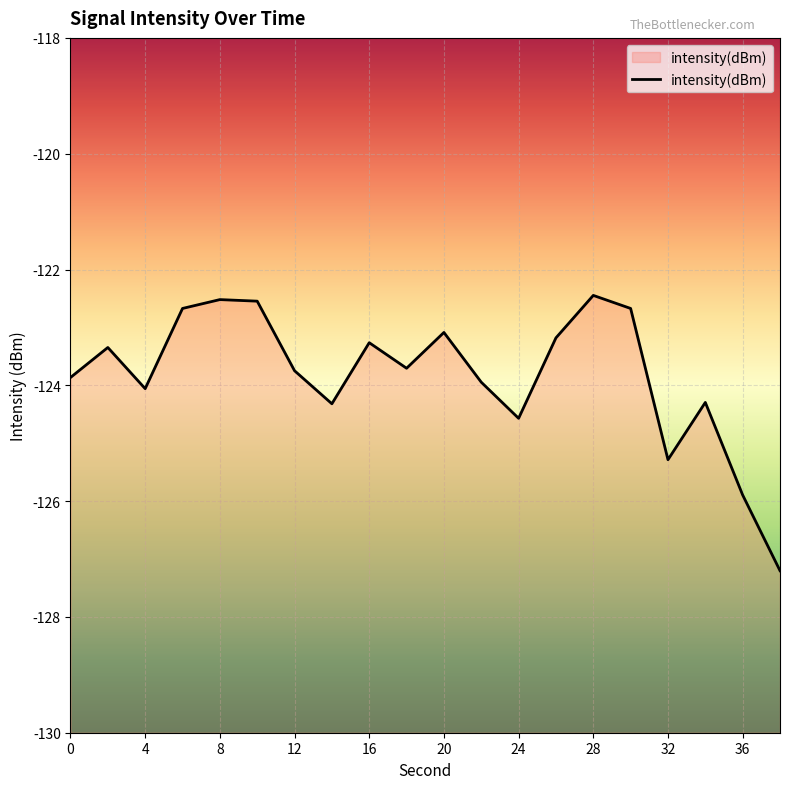

What value does the data have at 18?

-123.7